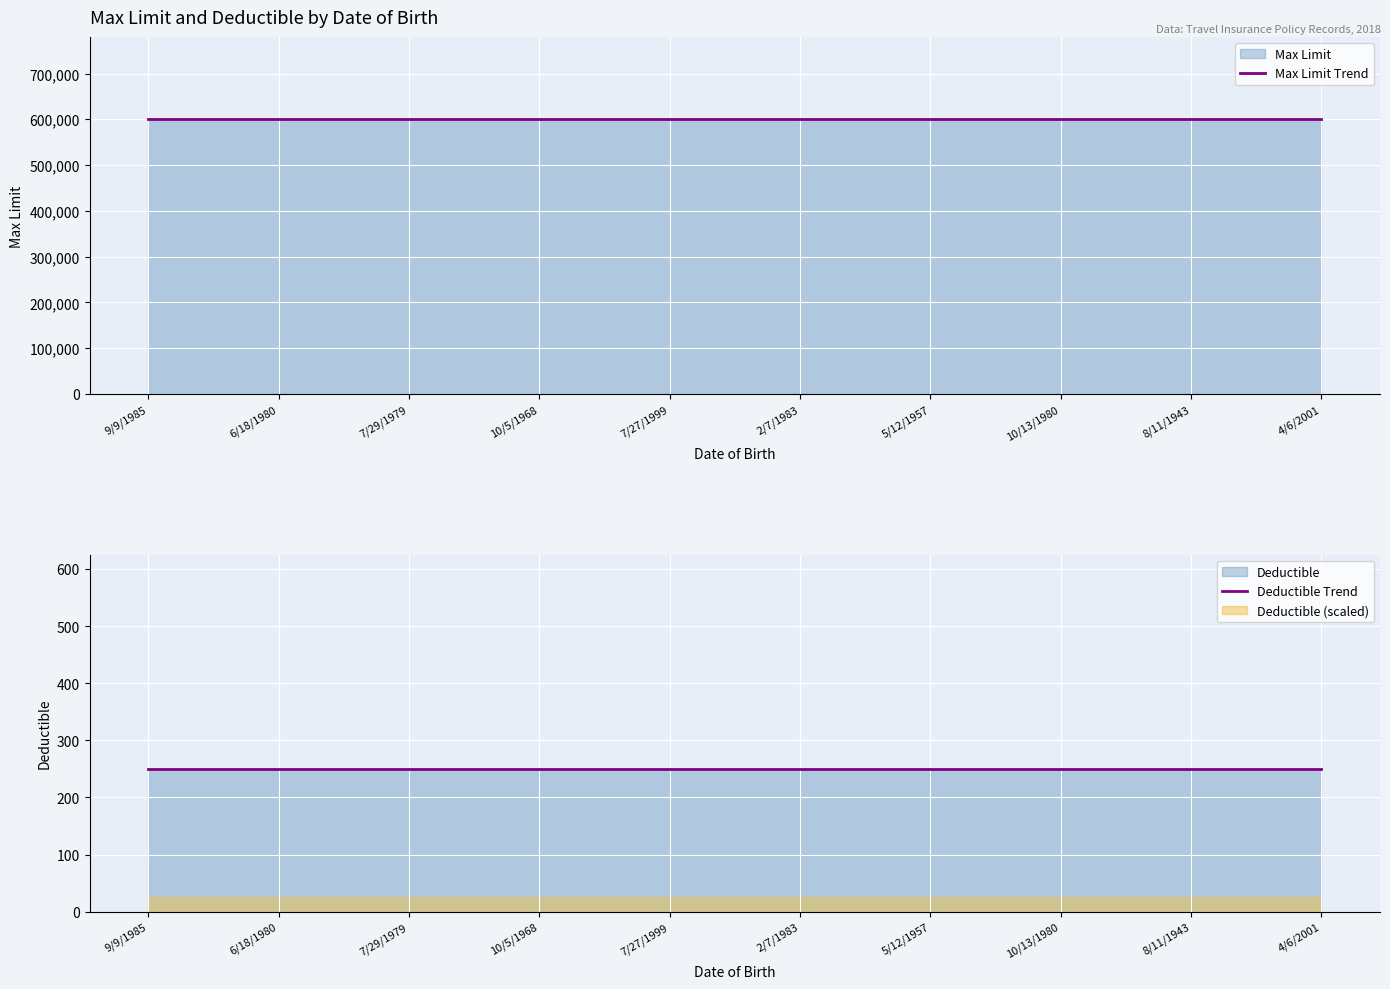

Read the Deductible Trend value at 10/13/1980.

250